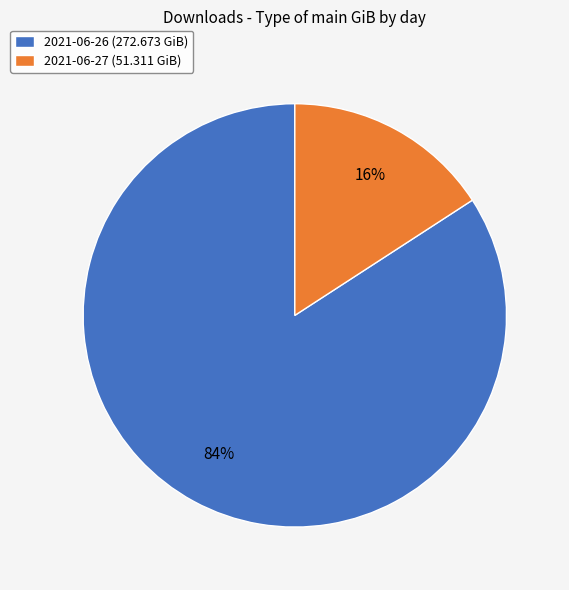

To the nearest percent, what is the difference between the 2021-06-26 and 2021-06-27 slice percentages?

68%